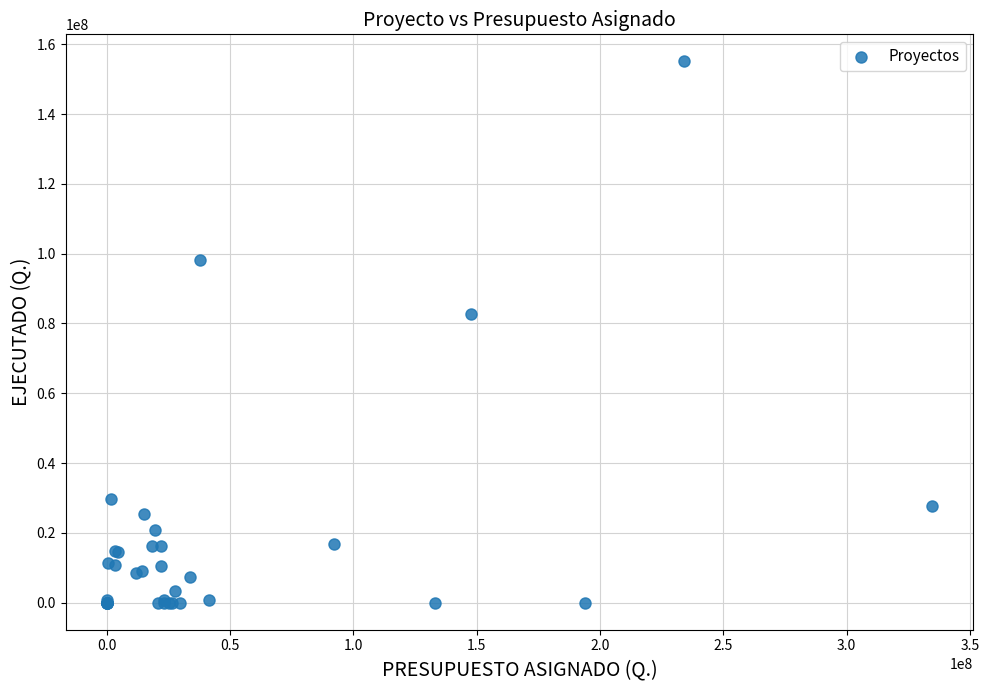

What Y value in the scatter plot is closest to 77540341?

82602280.5